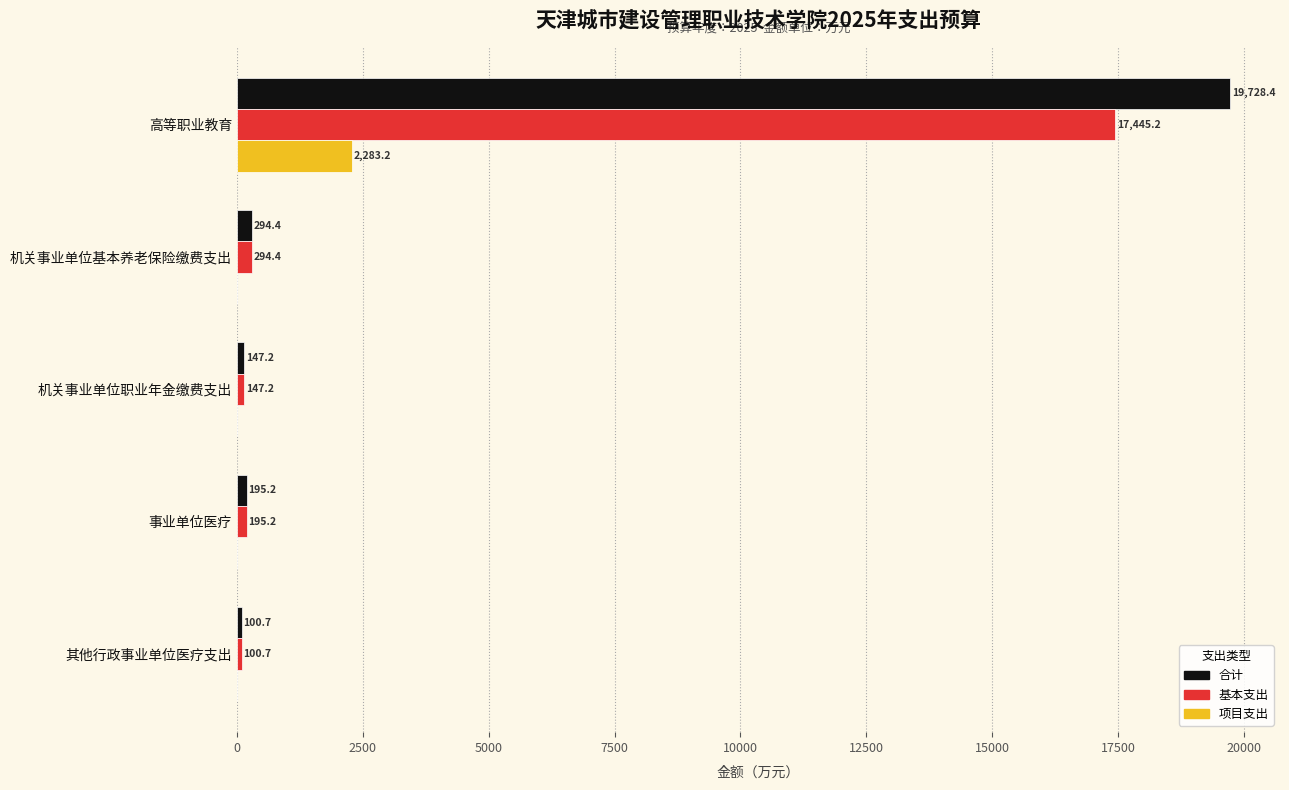

The value of 项目支出 at 机关事业单位基本养老保险缴费支出 is 0.0. True or false?

True